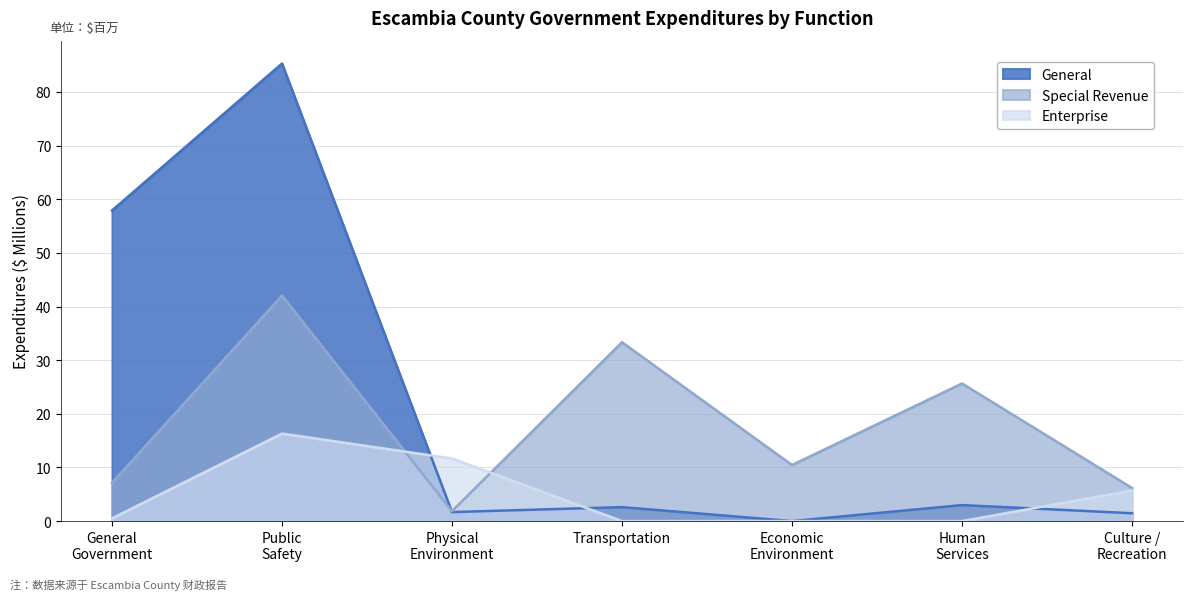

What is the difference between the maximum and second lowest values in the Enterprise series?

16.3